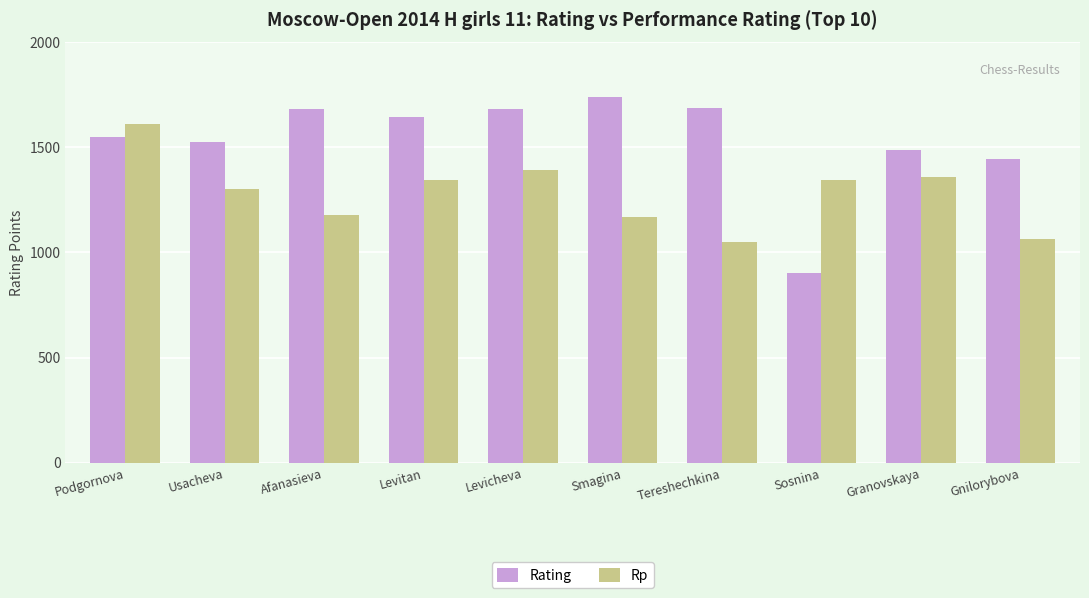

What is the average value of the Rating series?

1534